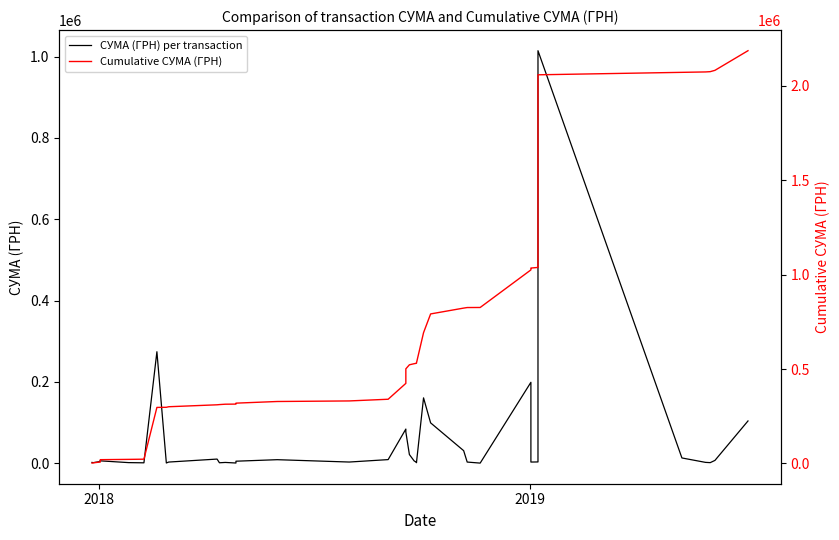

What is the minimum value for Cumulative СУМА (ГРН)?

2010.0